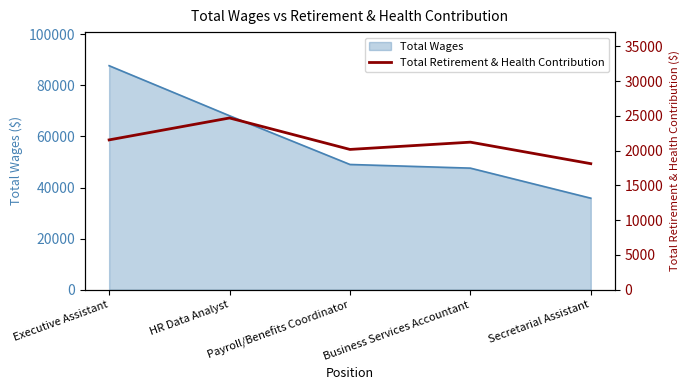

What is the sum of the values at Executive Assistant and Payroll/Benefits Coordinator?

41706